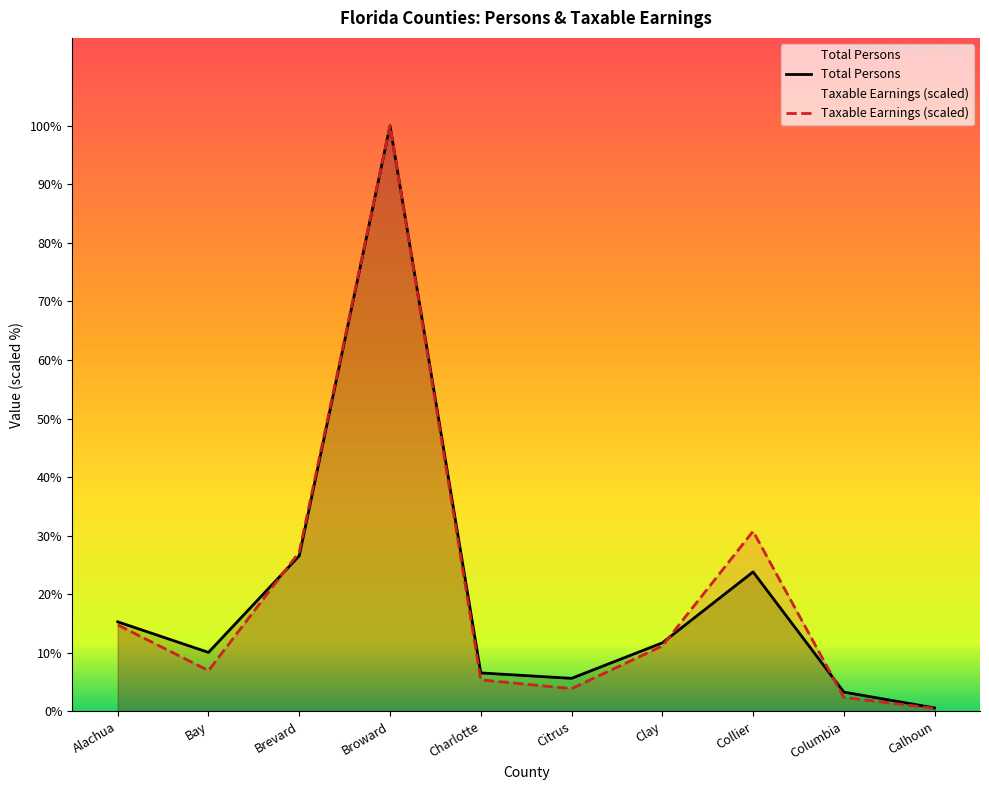

How many times do Total Persons and Taxable Earnings (thousands) cross each other?

4